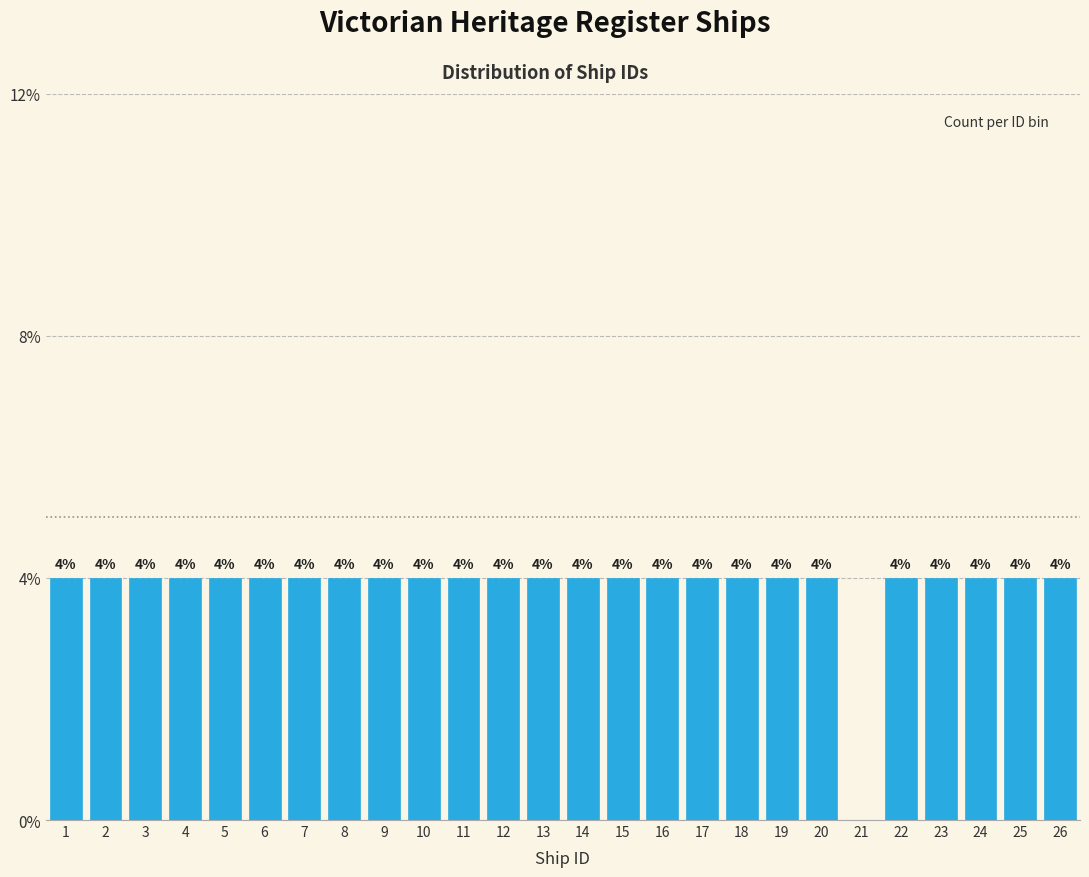

Are the bars horizontal?

No